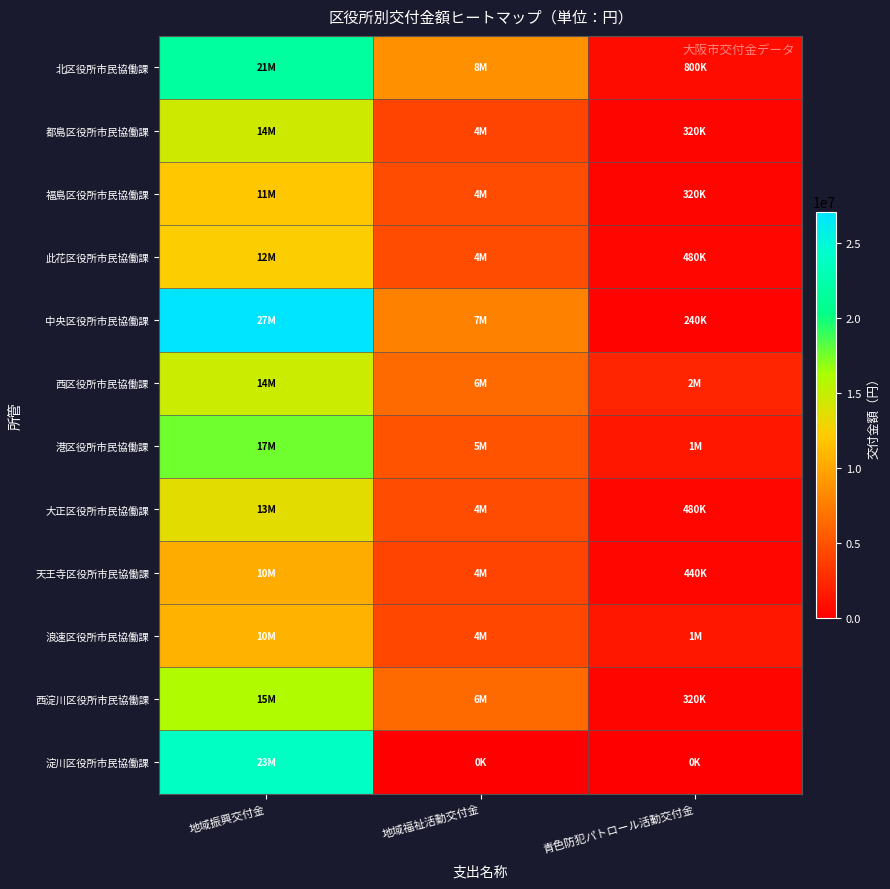

How many categories are shown in the chart?

3